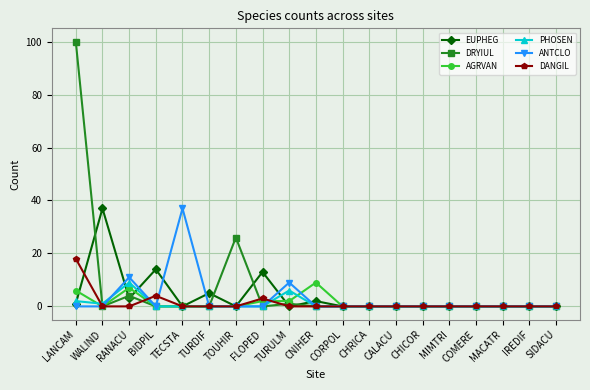

Which category has the highest value in the PHOSEN series?

RANACU